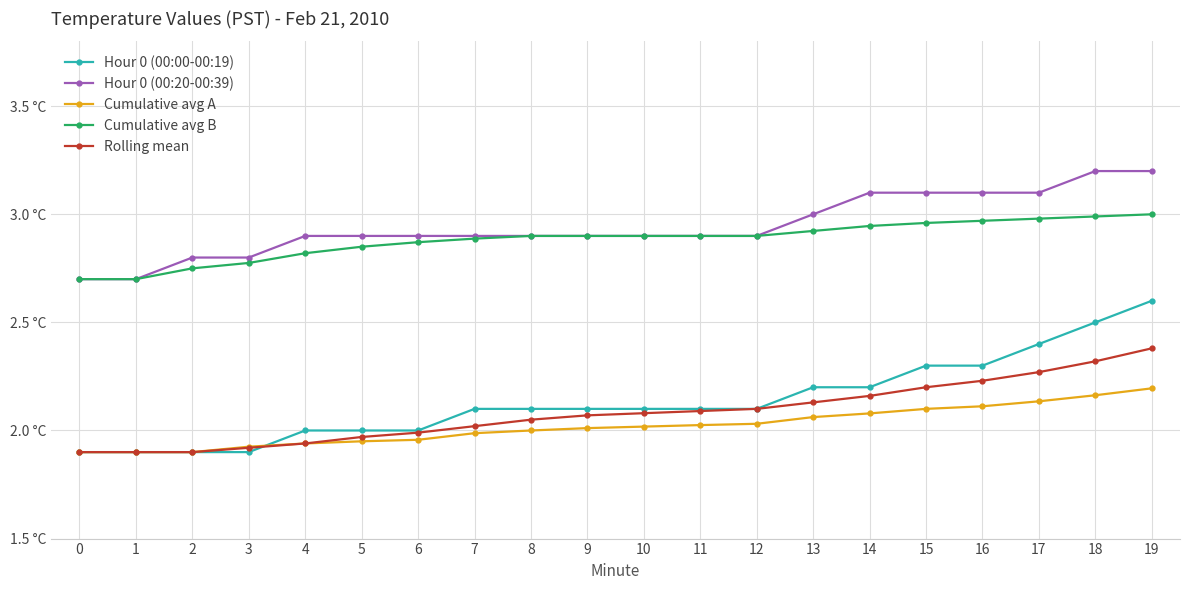

What is the minimum value for Rolling mean?

1.9